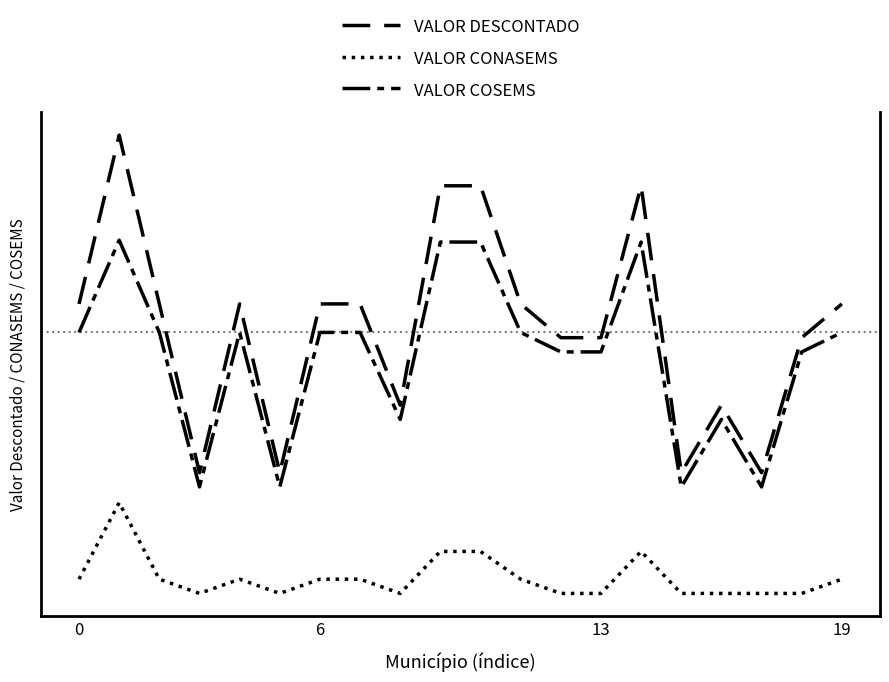

Does the chart have visible grid lines?

No